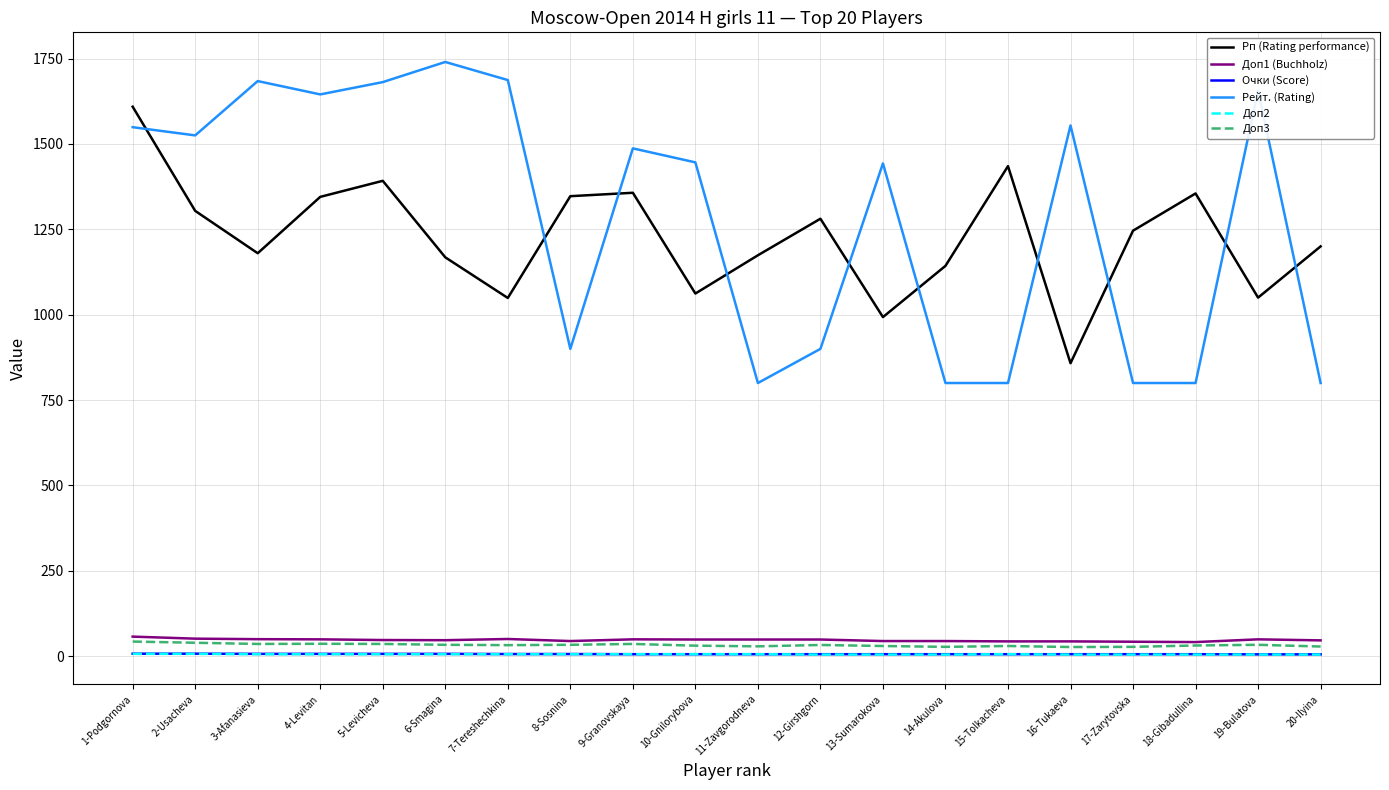

What is the sum of all Доп2 values?

114.0